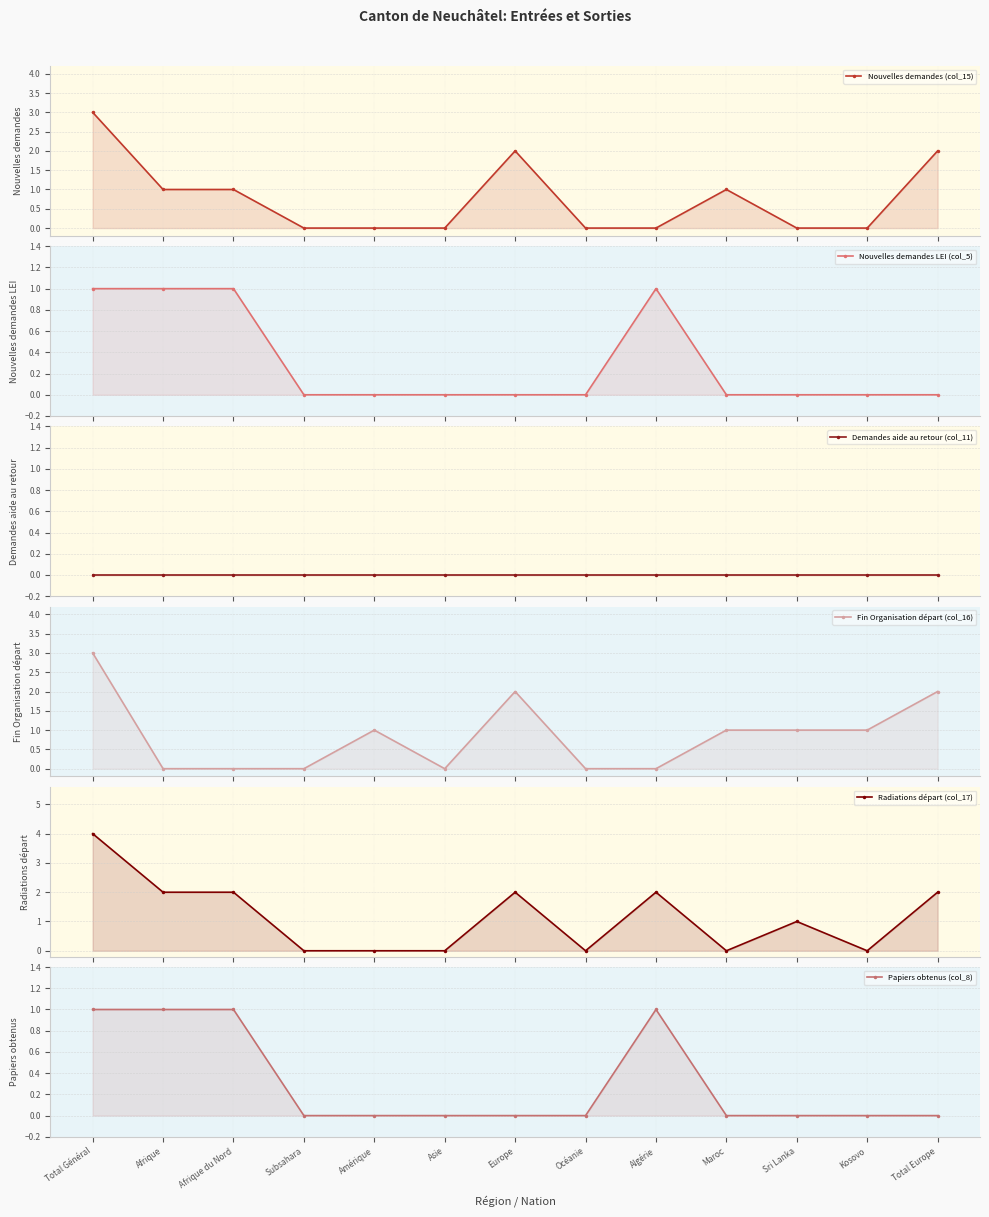

At which category does Nouvelles demandes (col_15) reach its first local peak?

Europe